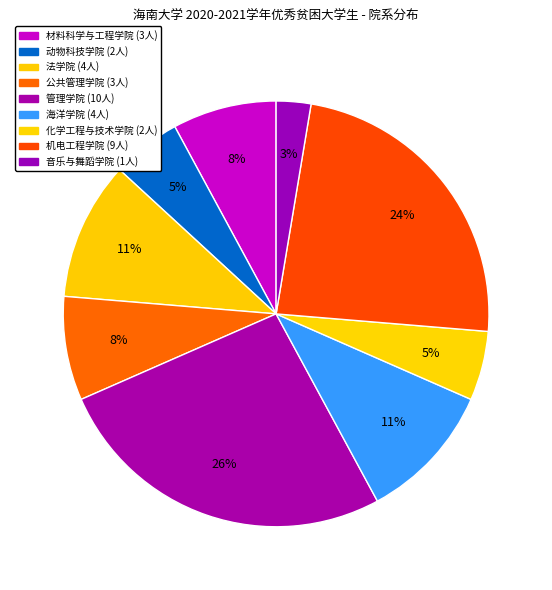

Rank the categories by value from lowest to highest.

音乐与舞蹈学院, 动物科技学院, 化学工程与技术学院, 材料科学与工程学院, 公共管理学院, 法学院, 海洋学院, 机电工程学院, 管理学院